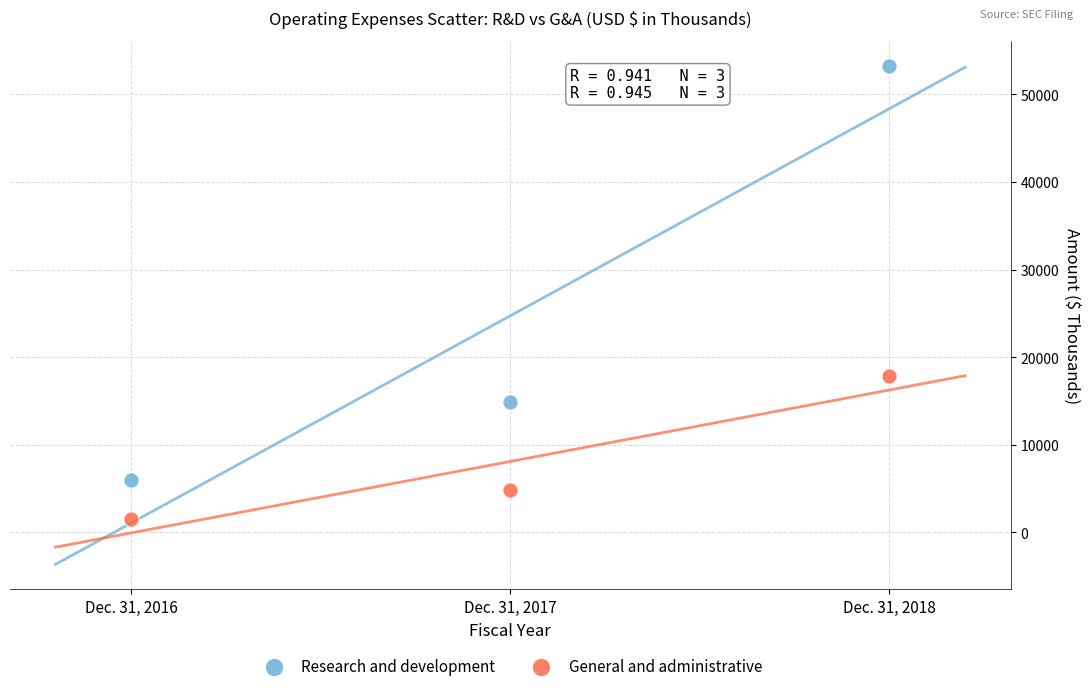

Which series contains the lowest Y value?

General and administrative